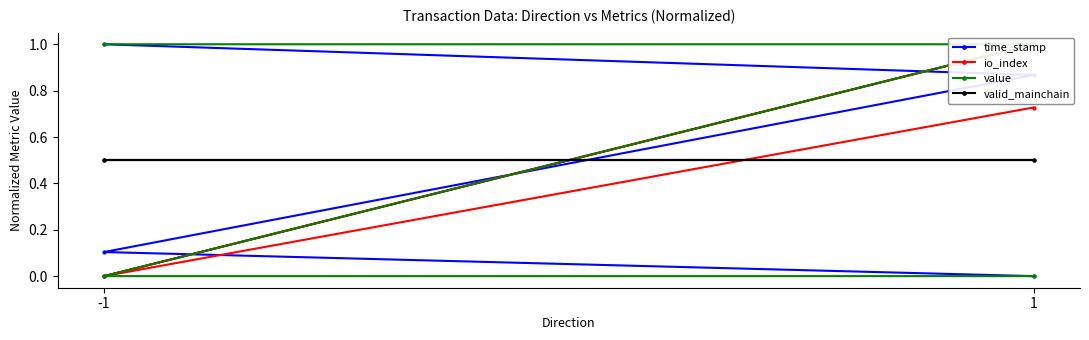

The value of valid_mainchain at 1 is 0.5. True or false?

True